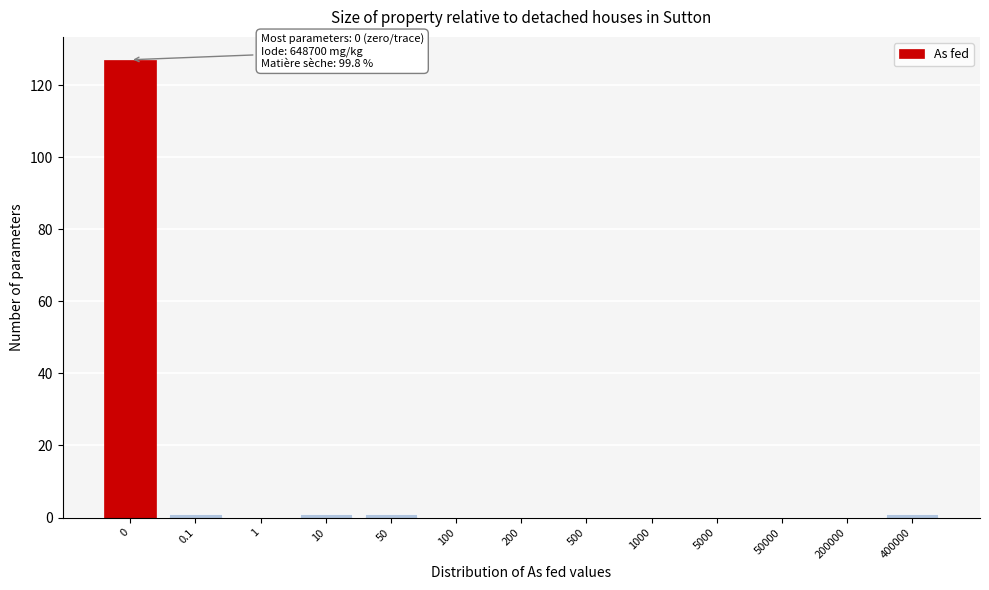

Reading left to right, extract all data points from this chart.

0=127	0.1=1	1=0	10=1	50=1	100=0	200=0	500=0	1000=0	5000=0	50000=0	200000=0	400000=1